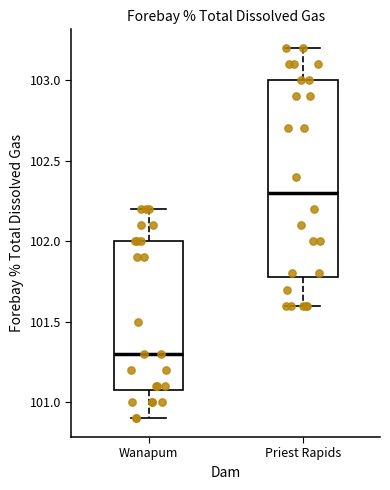

Reading left to right, transcribe this box plot: for each box, give where its median line is, the range the box spans, and where its two whiskers end, as read against the y-axis. The values are not printed on the chart, so give them approximately, as read against the axis.

Wanapum: median 101.3, box 101.1 to 102.0, whiskers 100.9 to 102.2
Priest Rapids: median 102.3, box 101.8 to 103.0, whiskers 101.6 to 103.2